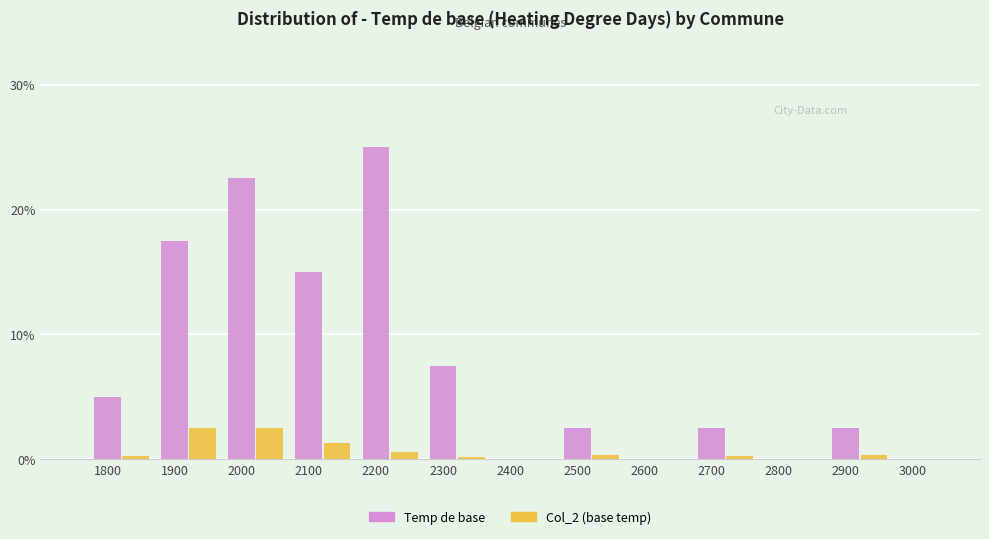

Where is Temp de base nearest to the value 12?

2100